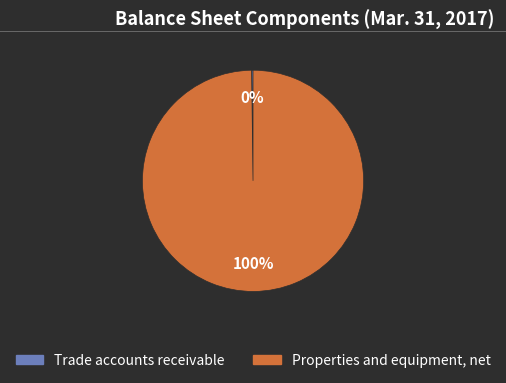

To the nearest percent, what is the difference between the largest and smallest slice percentages?

100%